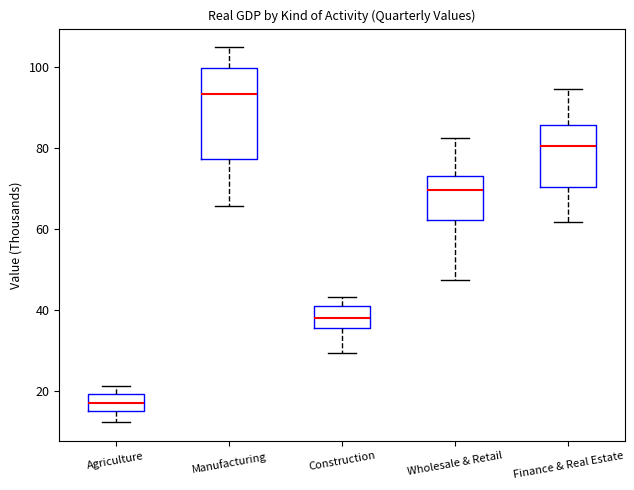

Where does the median line of the box for Construction sit on the y-axis? The values are not printed on the chart, so give them approximately, as read against the axis.

38